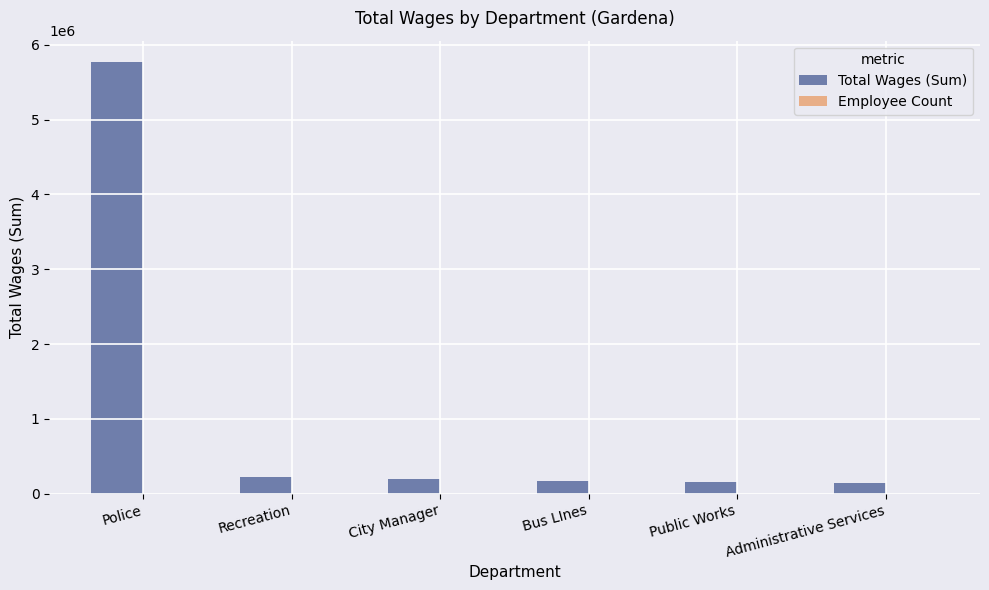

The value of Total Wages (Sum) at Administrative Services is 147248. True or false?

True